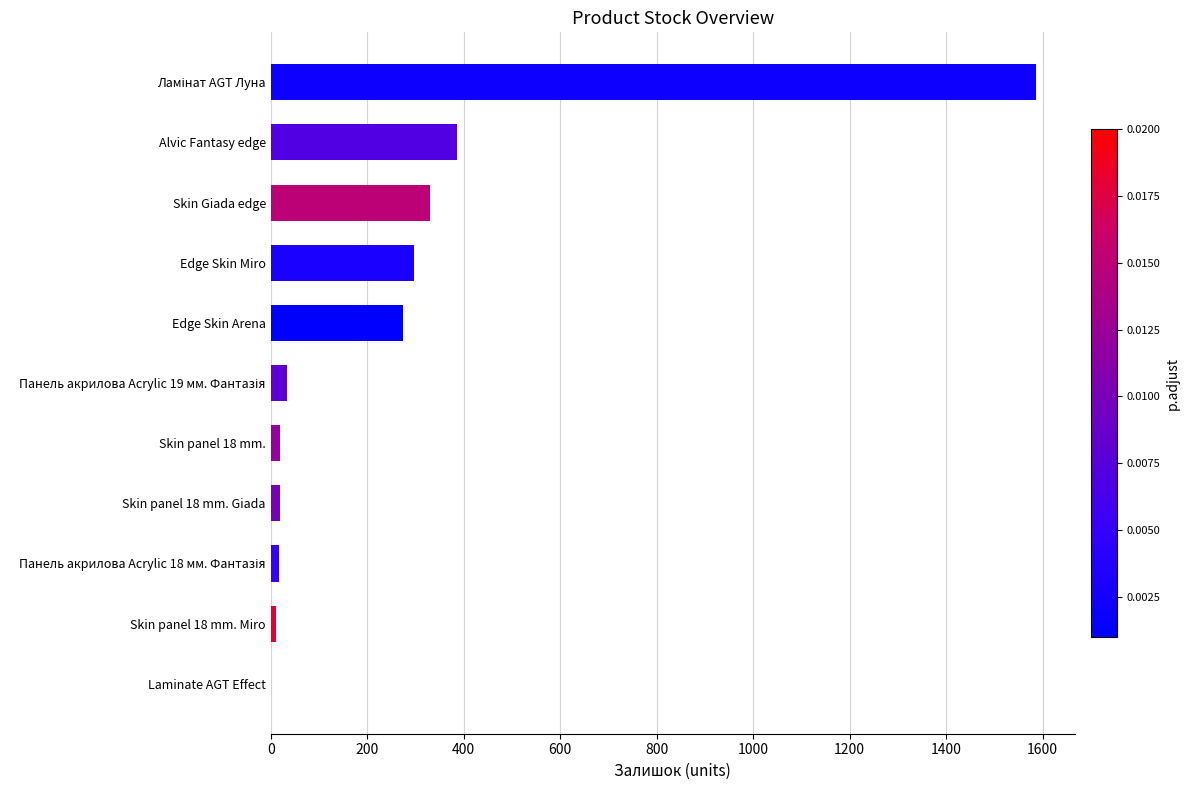

The value at Skin Giada edge is 159.5. True or false?

False